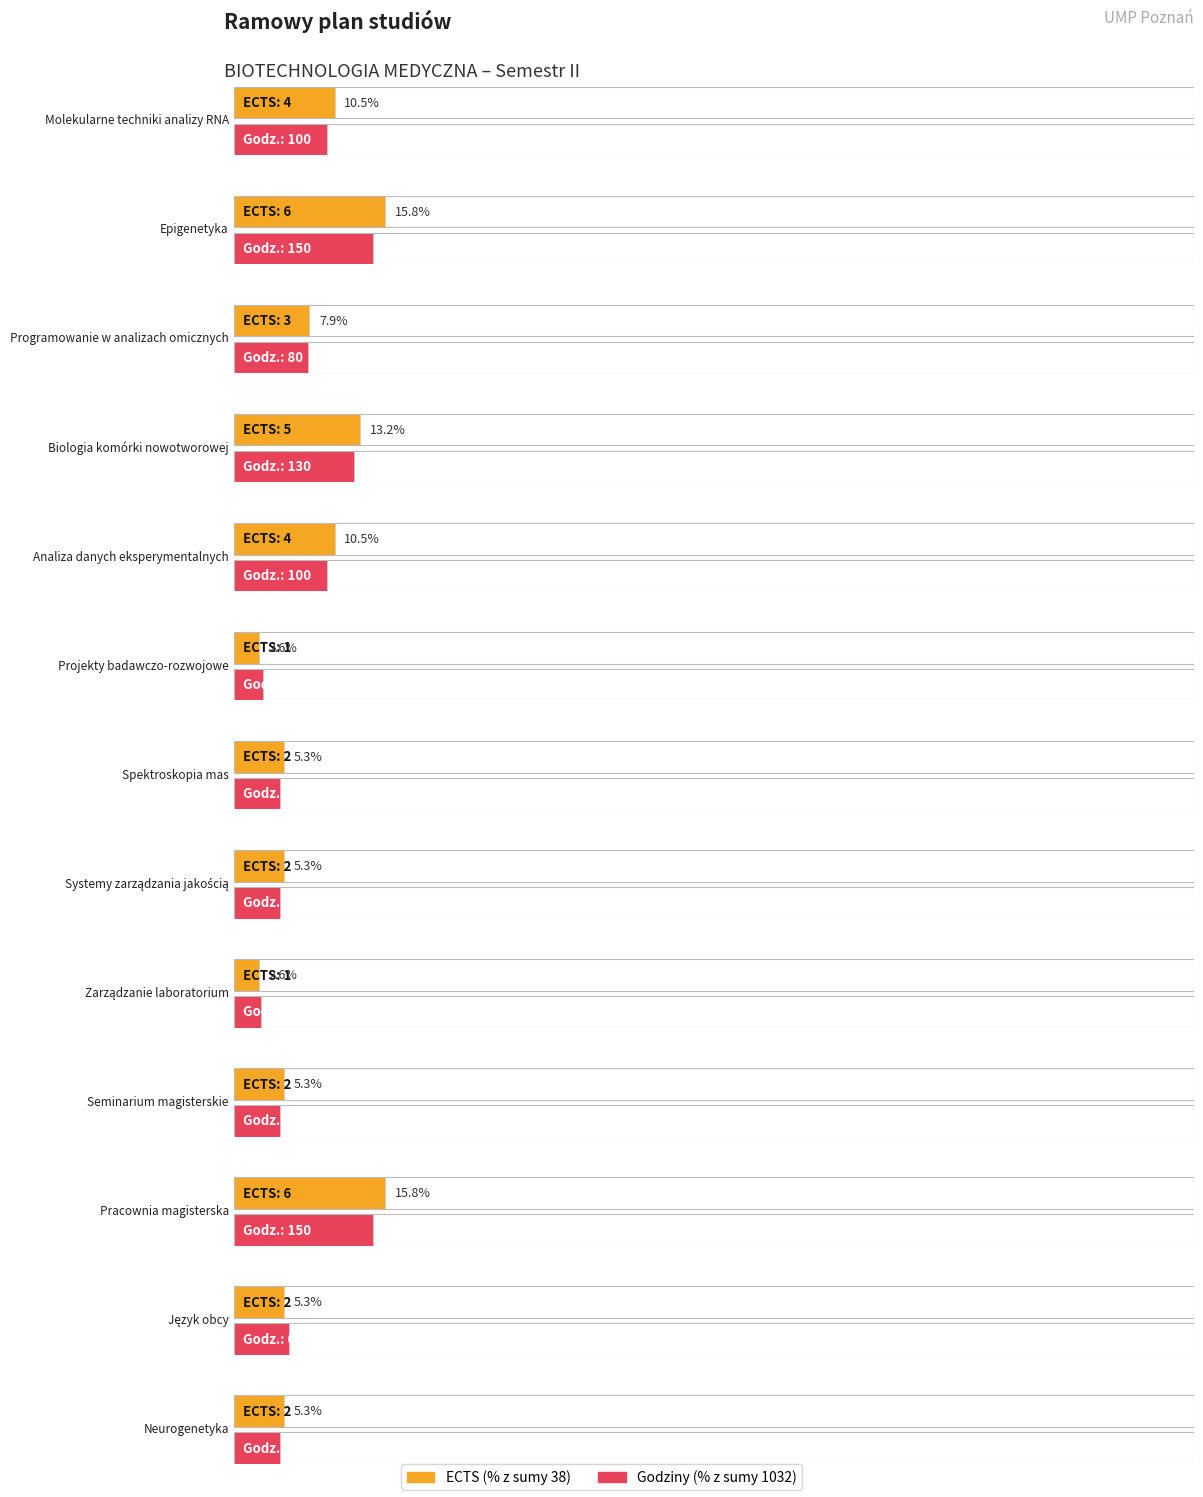

What is the sum of all Liczba godzin łącznie values?

1032